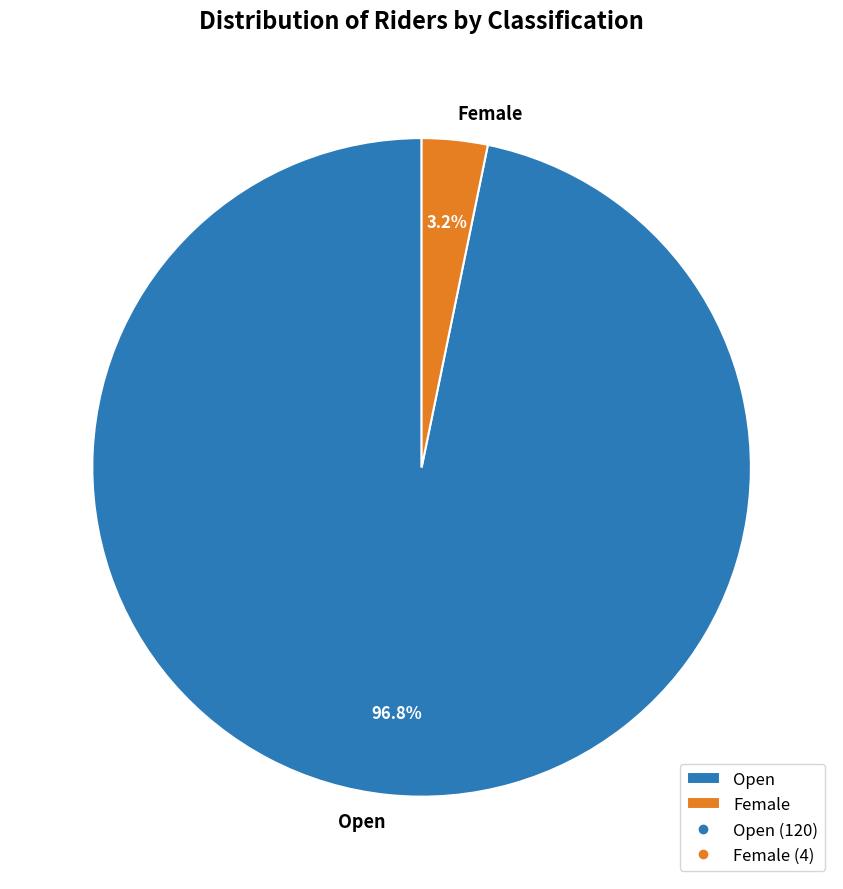

Which slice is the smallest?

Female